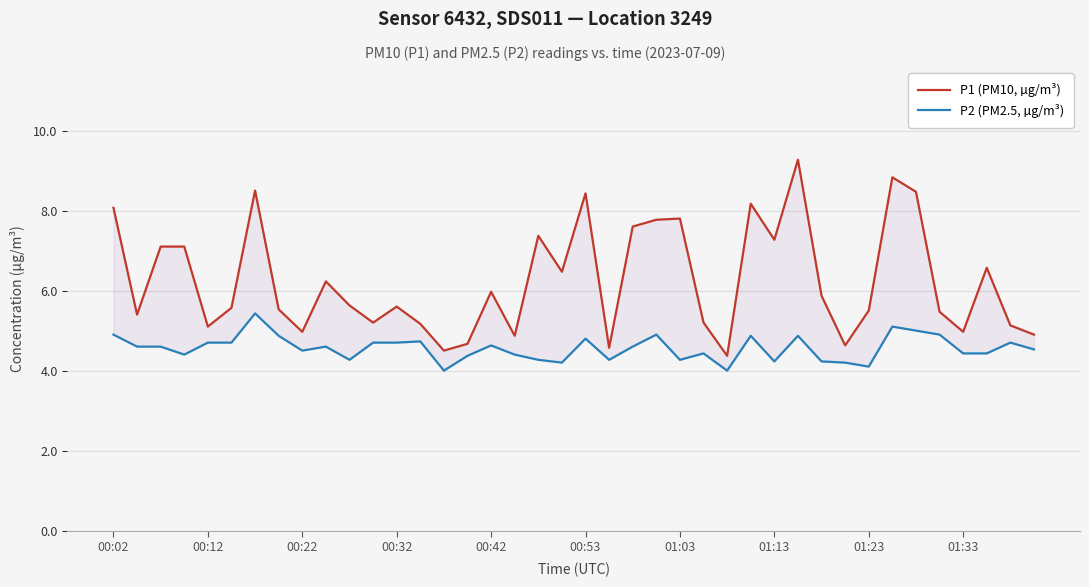

How many categories are shown in the chart?

40